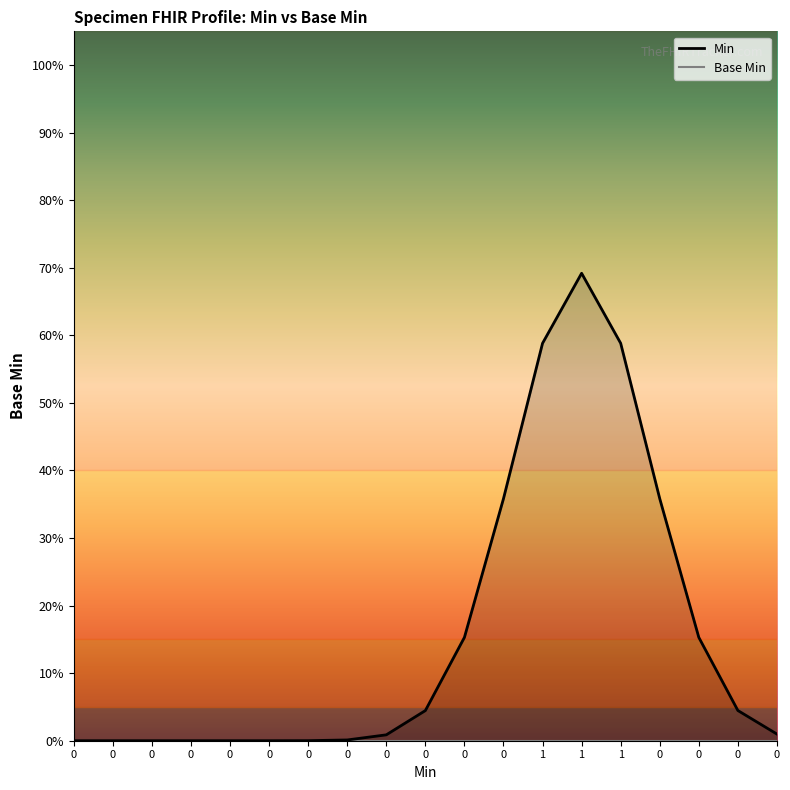

Reading left to right, list all the values displayed in this chart.

Min (line): 0=0.0	0=0.0	0=0.0	0=0.0	0=0.0	0=0.0	0=0.0	0=0.0	0=0.0	0=0.0	0=0.2	0=0.4	1=0.6	1=0.7	1=0.6	0=0.4	0=0.2	0=0.0	0=0.0
Base Min (line): 0=0.0	0=0.0	0=0.0	0=0.0	0=0.0	0=0.0	0=0.0	0=0.0	0=0.0	0=0.0	0=0.0	0=0.0	1=0.0	1=0.0	1=0.0	0=0.0	0=0.0	0=0.0	0=0.0